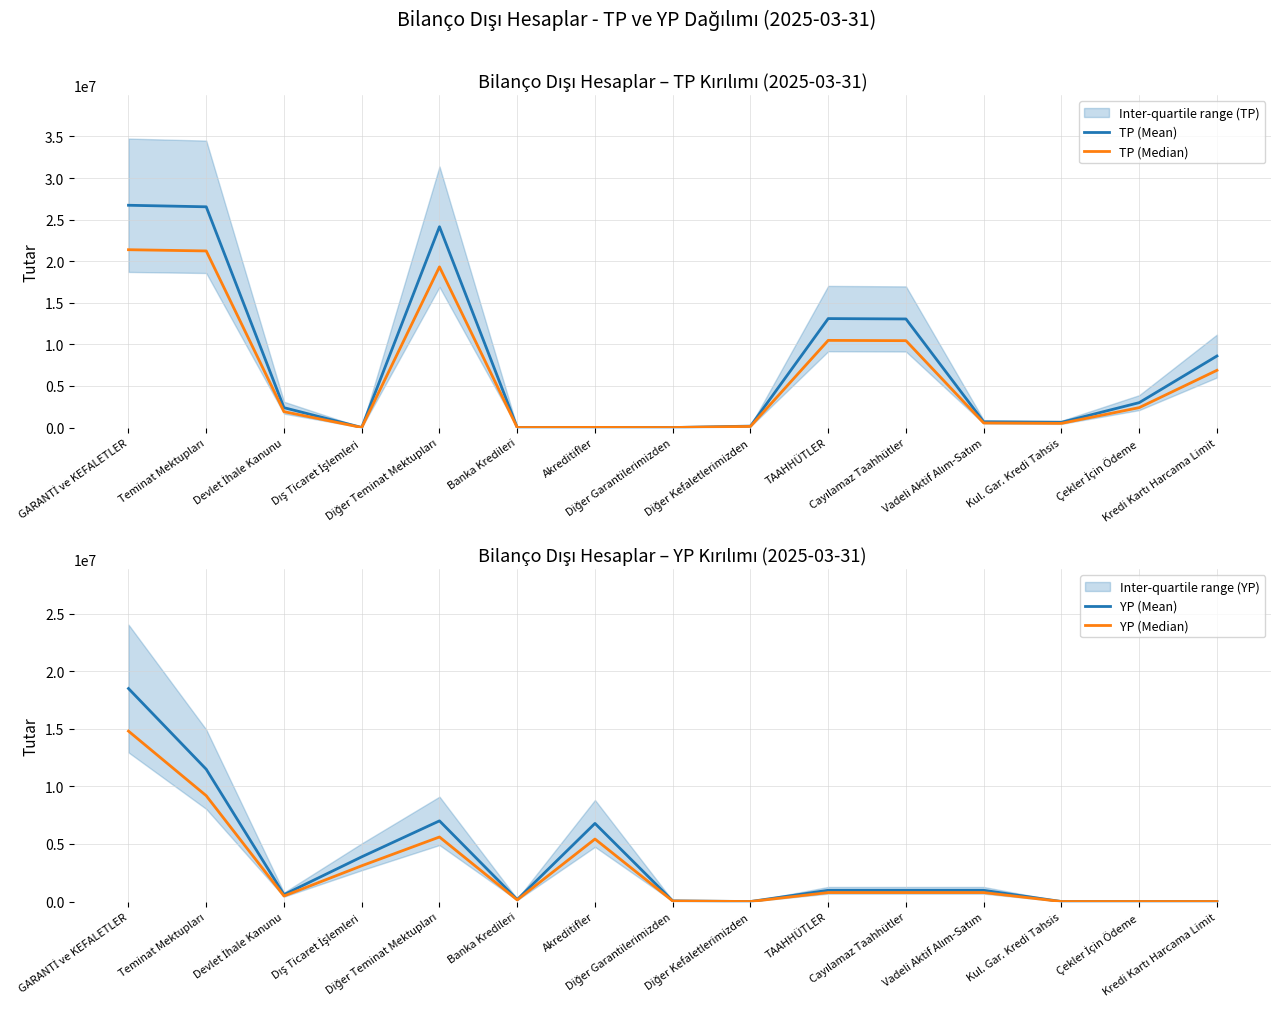

Rank the categories by TP (Median) value from lowest to highest.

Banka Kredileri, Diğer Garantilerimizden, Dış Ticaret İşlemleri, Akreditifler, Diğer Kefaletlerimizden, Kul. Gar. Kredi Tahsis, Vadeli Aktif Alım-Satım, Devlet İhale Kanunu, Çekler İçin Ödeme, Kredi Kartı Harcama Limit, Cayılamaz Taahhütler, TAAHHÜTLER, Diğer Teminat Mektupları, Teminat Mektupları, GARANTİ ve KEFALETLER